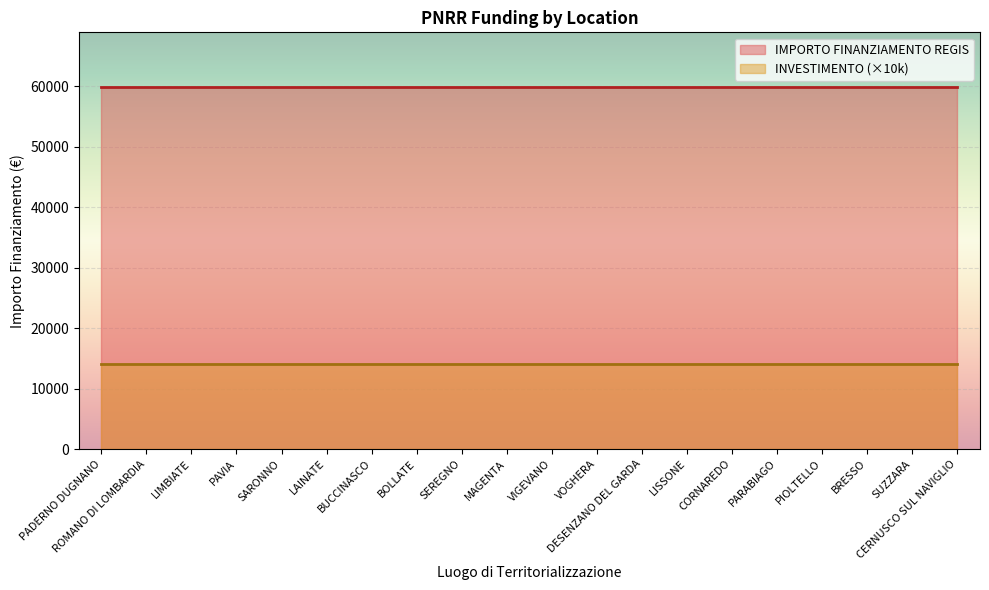

How many categories are shown in the chart?

20